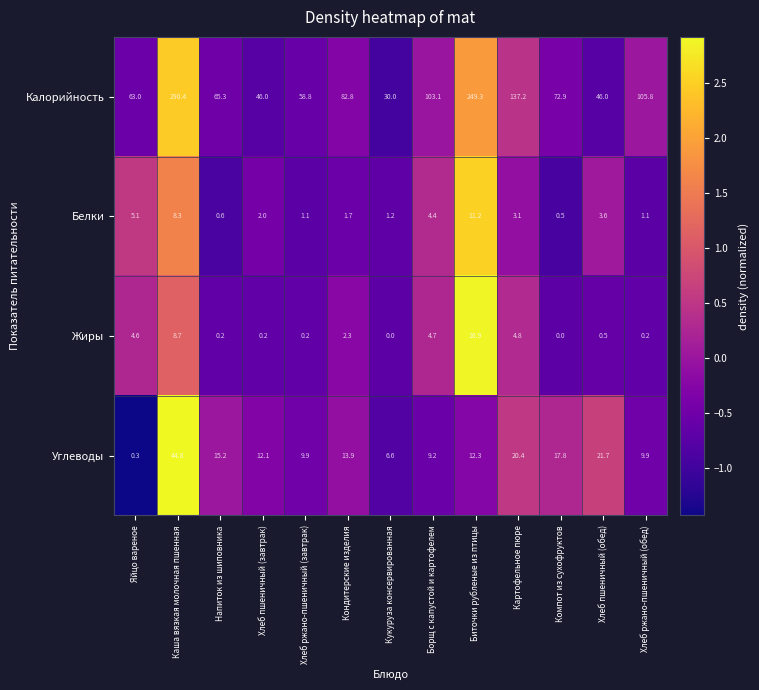

Is it true that Калорийность equals 89.1 at Напиток из шиповника?

False